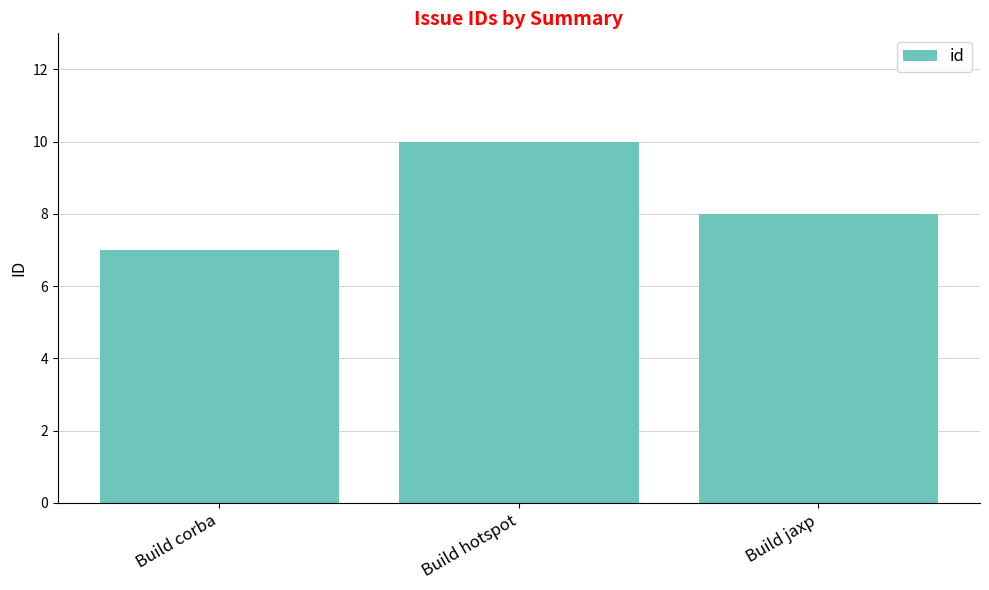

What is the difference between the maximum and minimum values?

3